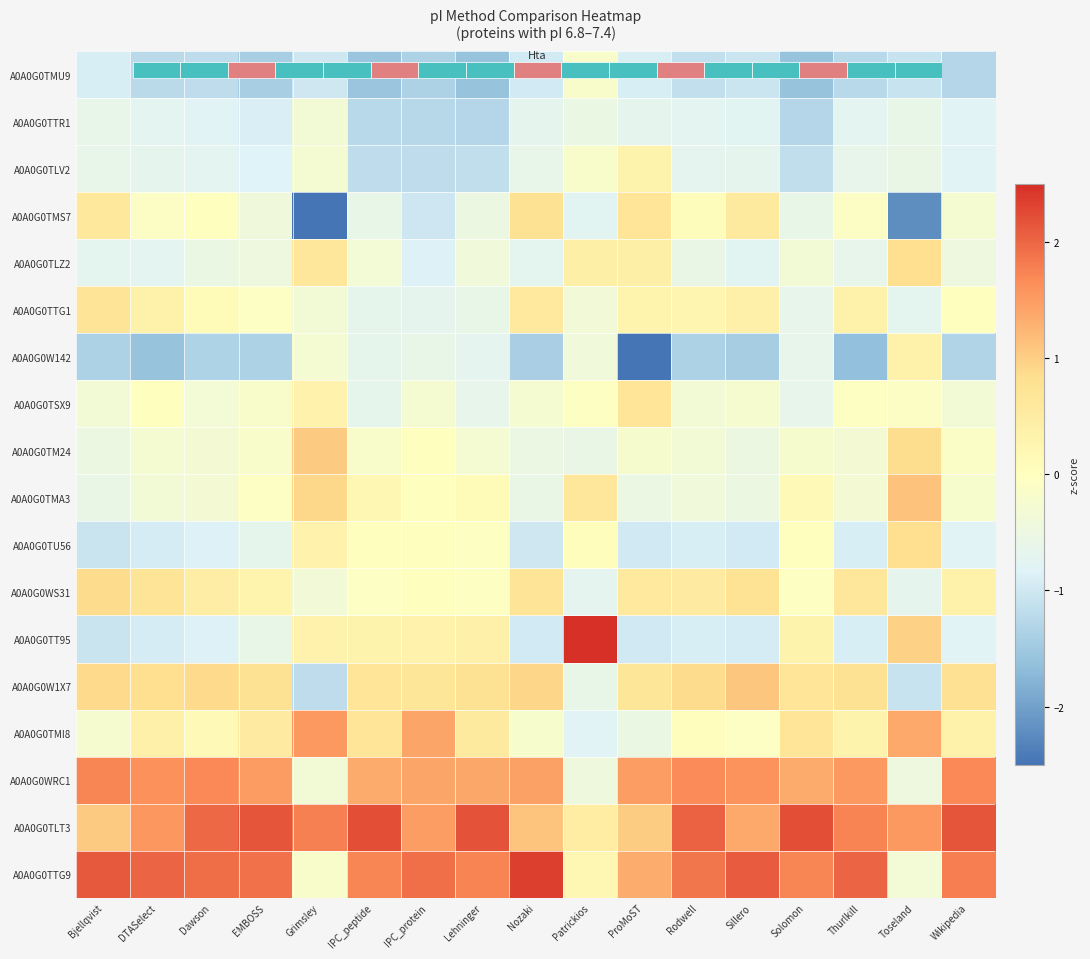

What is the spread (max minus min) of values at Lehninger?

3.8